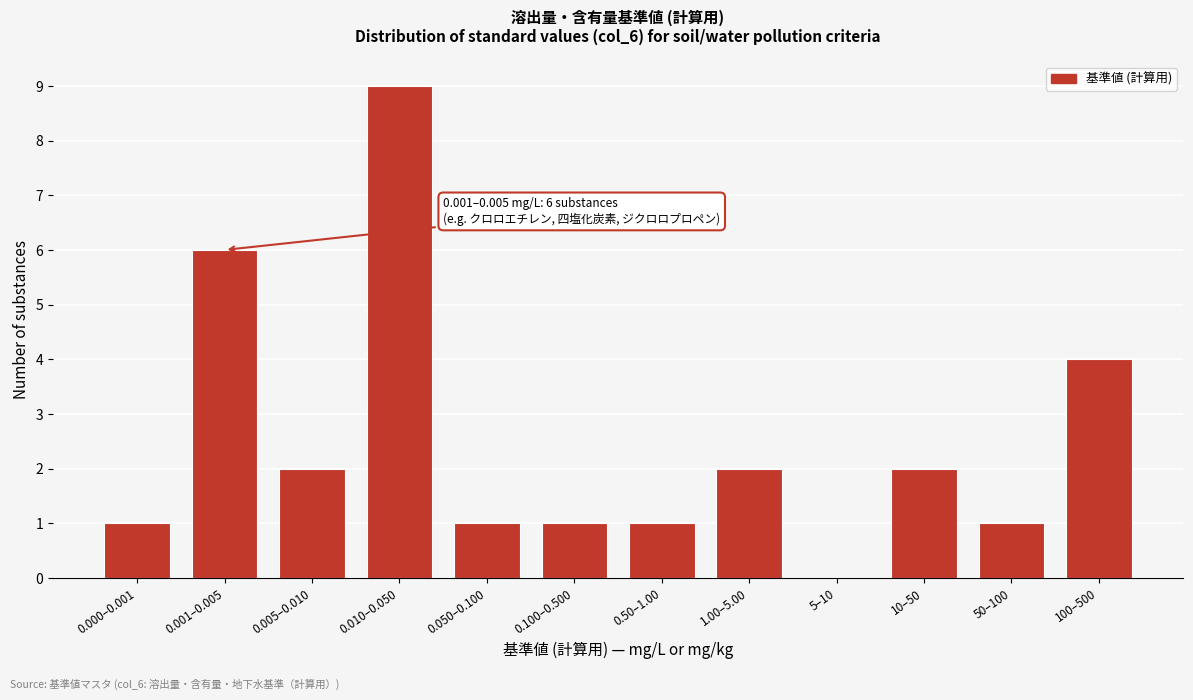

Reading right to left, transcribe all the data shown in this chart.

100–500=4	50–100=1	10–50=2	5–10=0	1.00–5.00=2	0.50–1.00=1	0.100–0.500=1	0.050–0.100=1	0.010–0.050=9	0.005–0.010=2	0.001–0.005=6	0.000–0.001=1